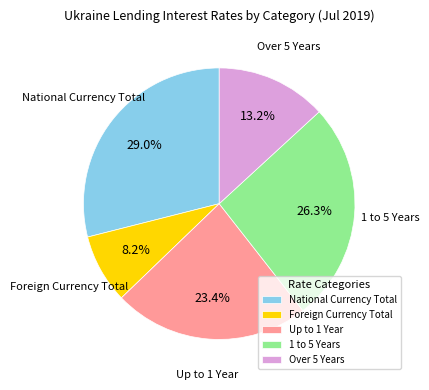

Which has a higher value, Foreign Currency Total or Over 5 Years?

Over 5 Years